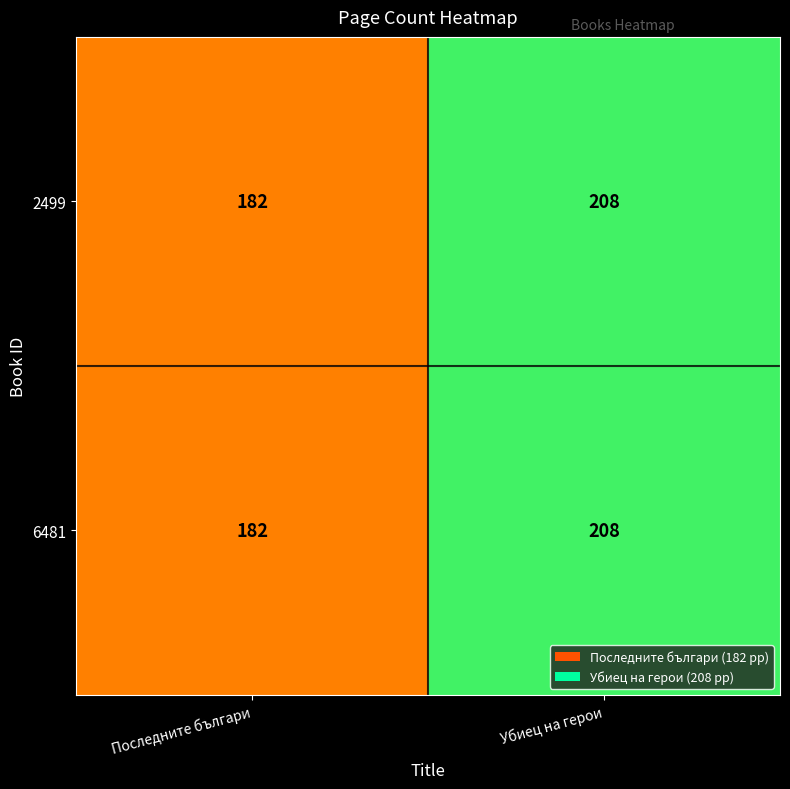

The 6481 series shows 124 at Последните българи. True or false?

False